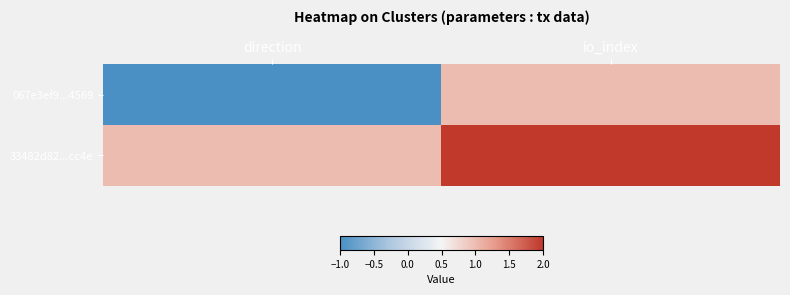

What is the difference between the highest and lowest values at direction?

2